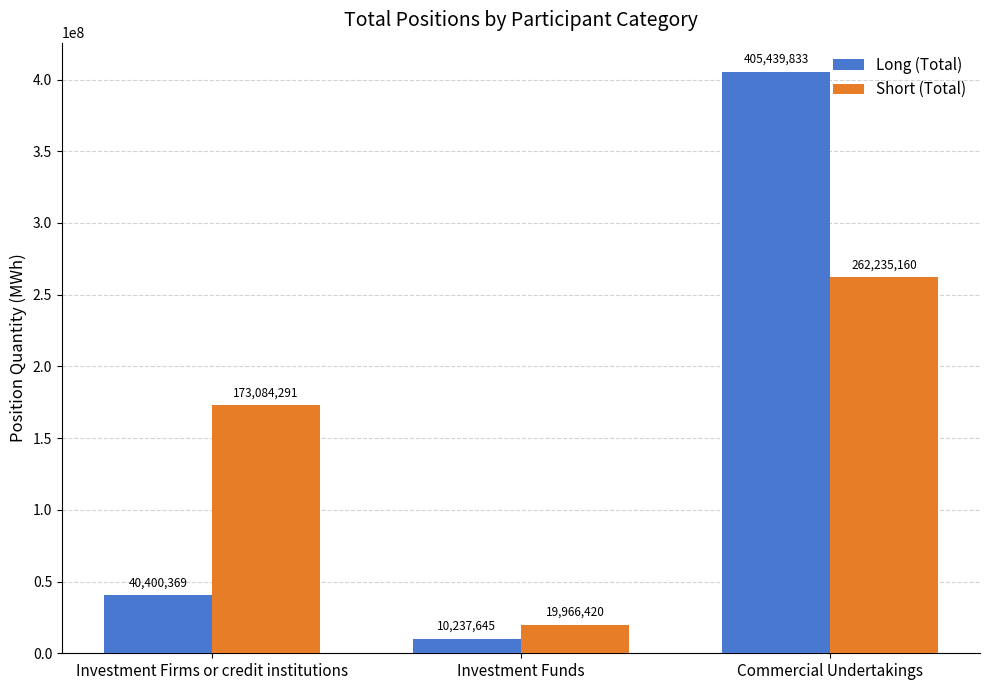

What value does the Short (Total) series have at Investment Funds?

19966420